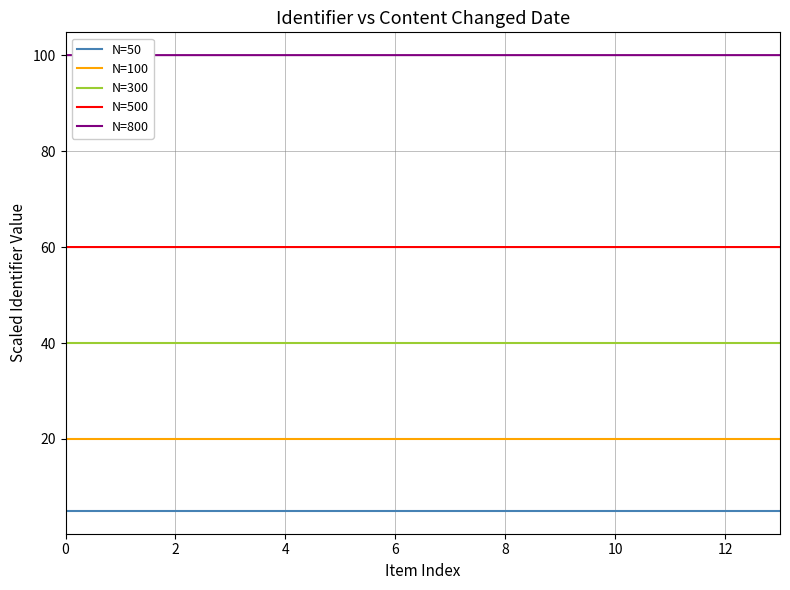

What are all the series names shown in the legend?

N=50, N=100, N=300, N=500, N=800